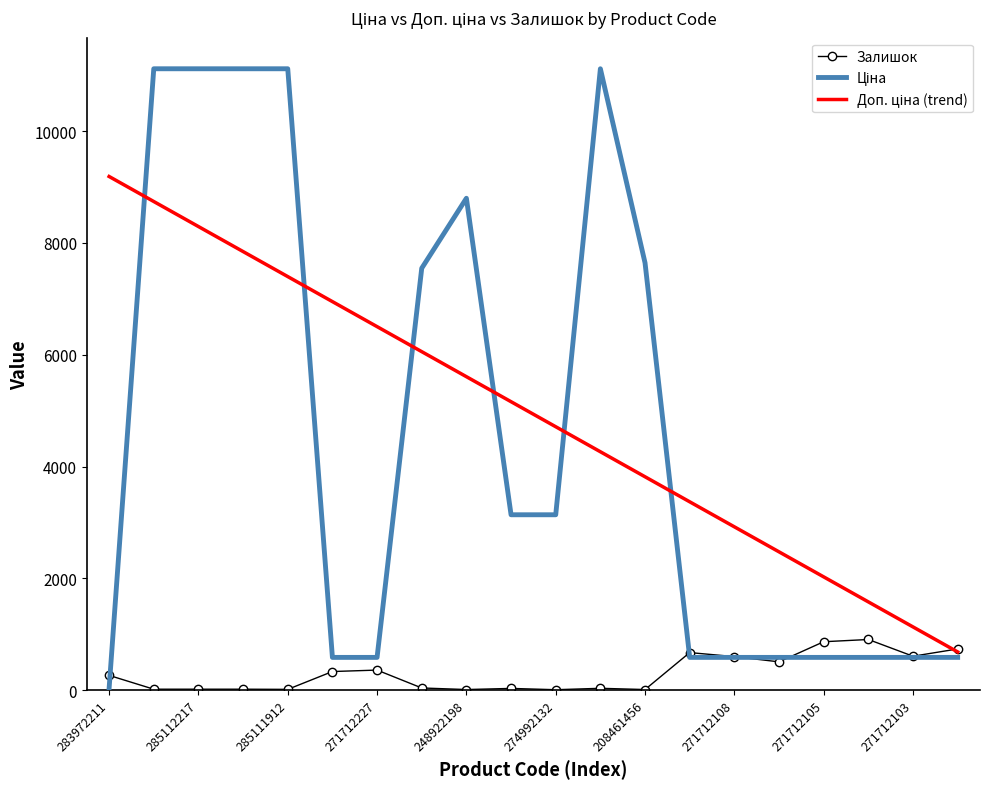

What is the greatest value displayed?

11113.6